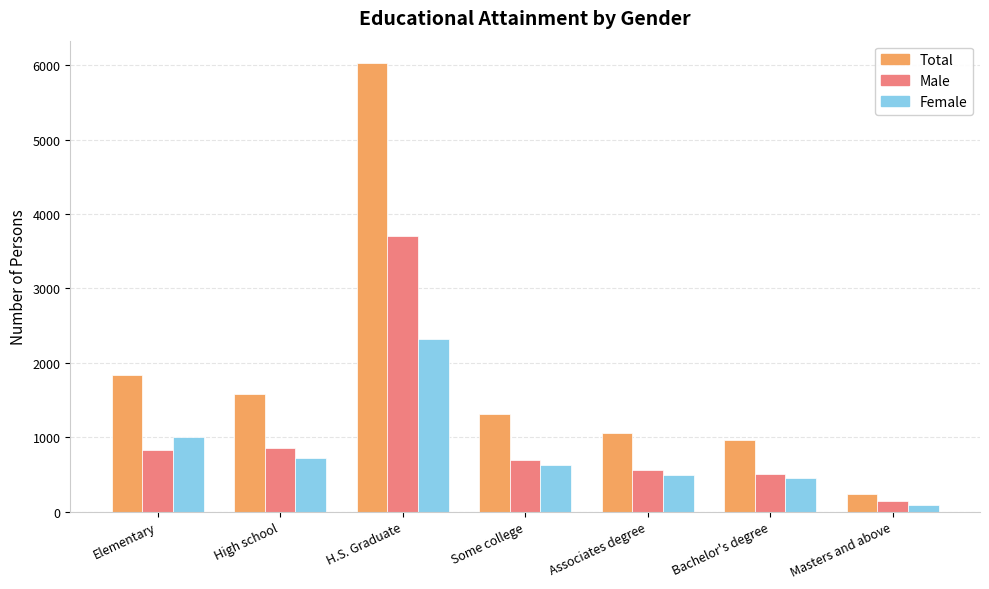

What are all the series names shown in the legend?

Total, Male, Female